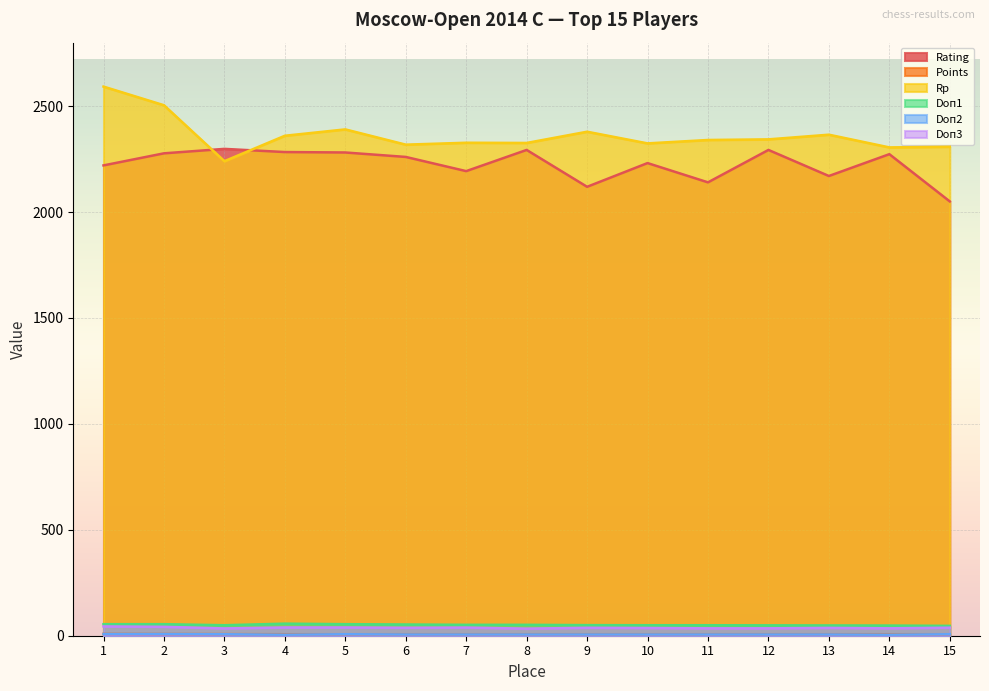

What is the sum of the Doп1 values at 10 and 8?

101.0